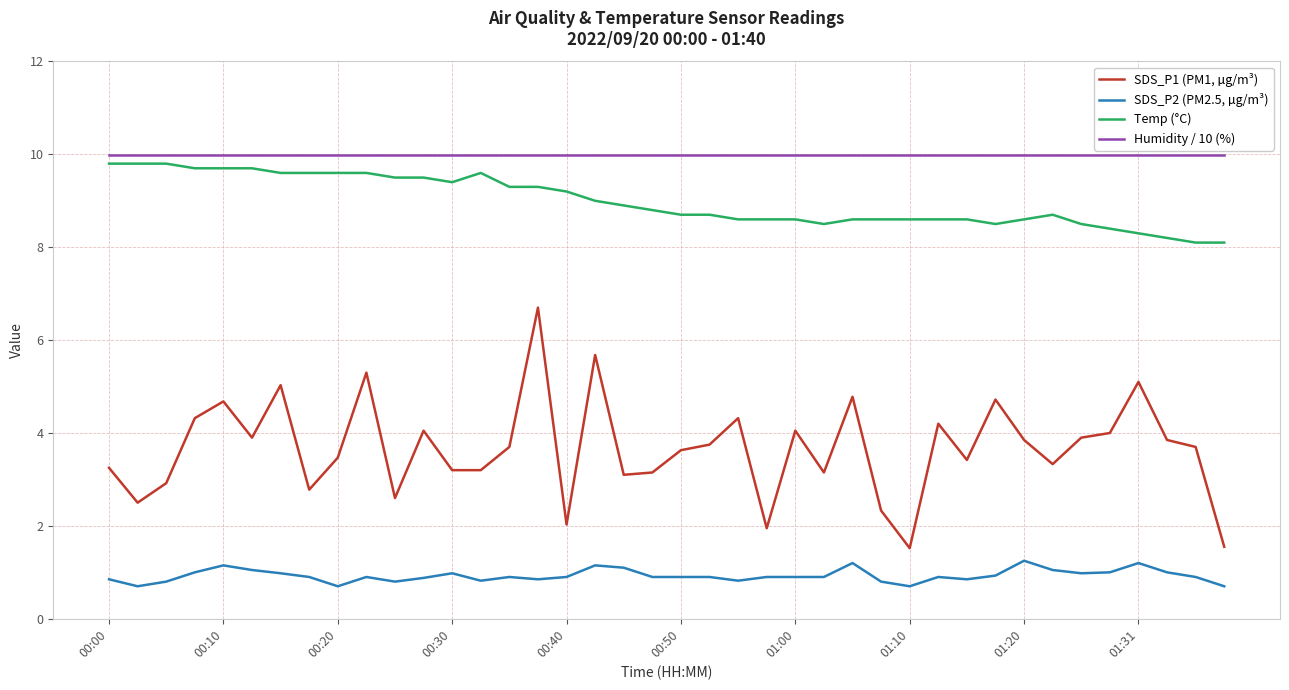

What is the greatest value displayed?

10.0